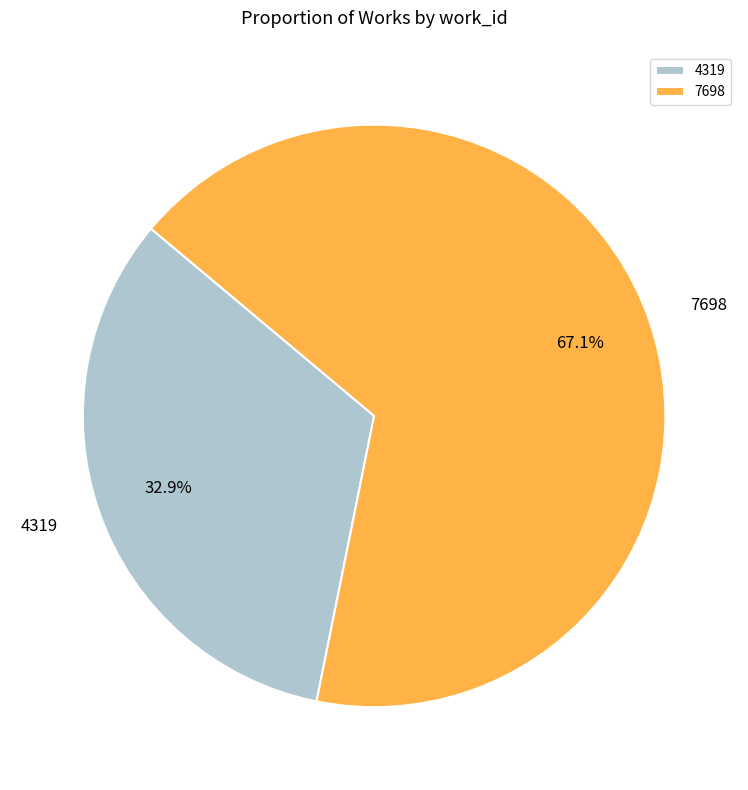

Is it true that 4319 is 33% of the pie?

True